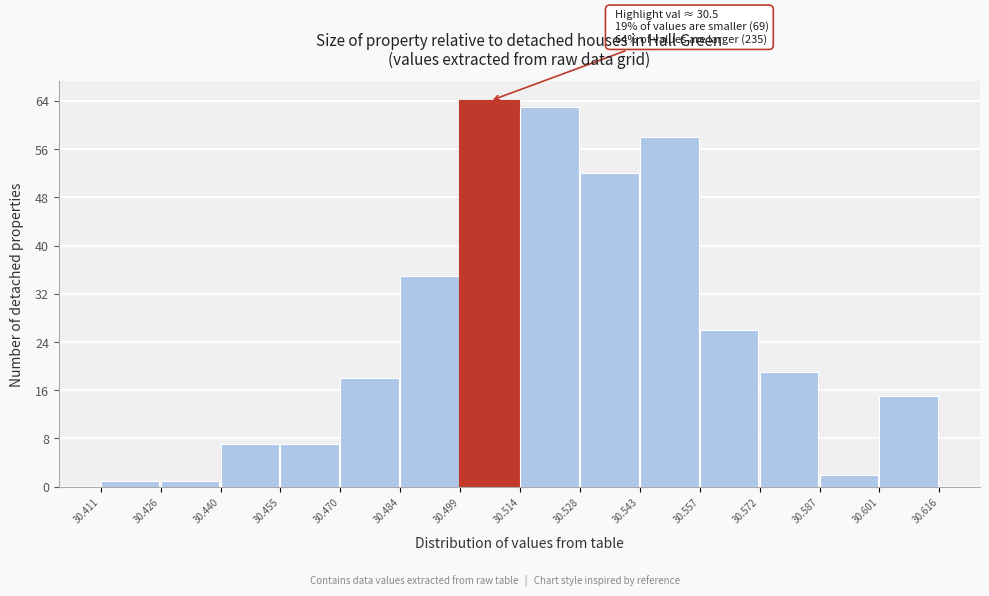

Which range on the x-axis has the tallest bar?

30.499 to 30.514